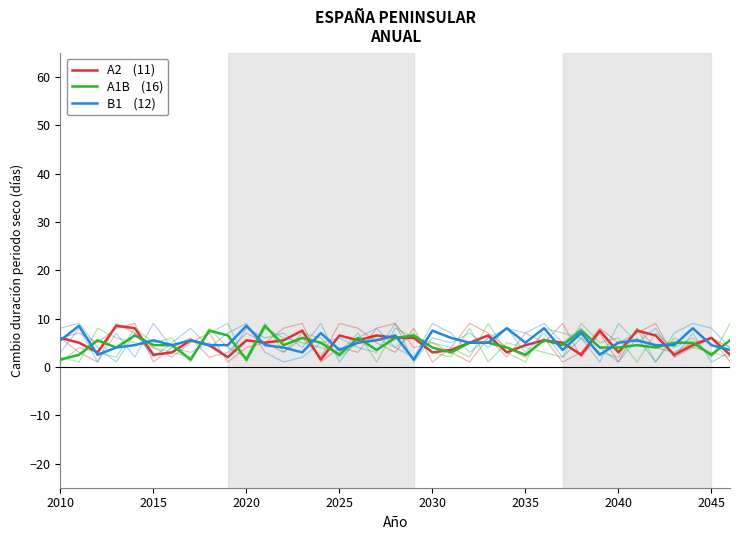

What is the maximum value shown in the chart?

8.5